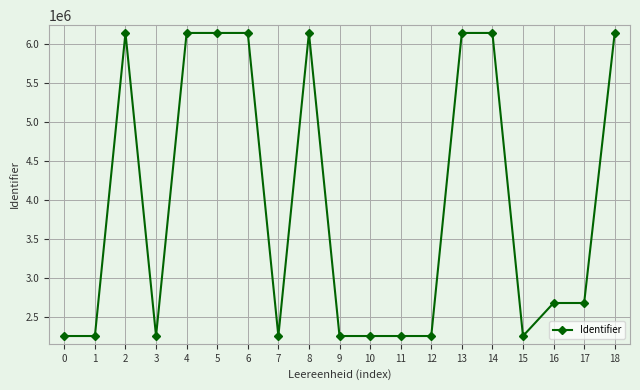

The value at 3 is 2252635. True or false?

True